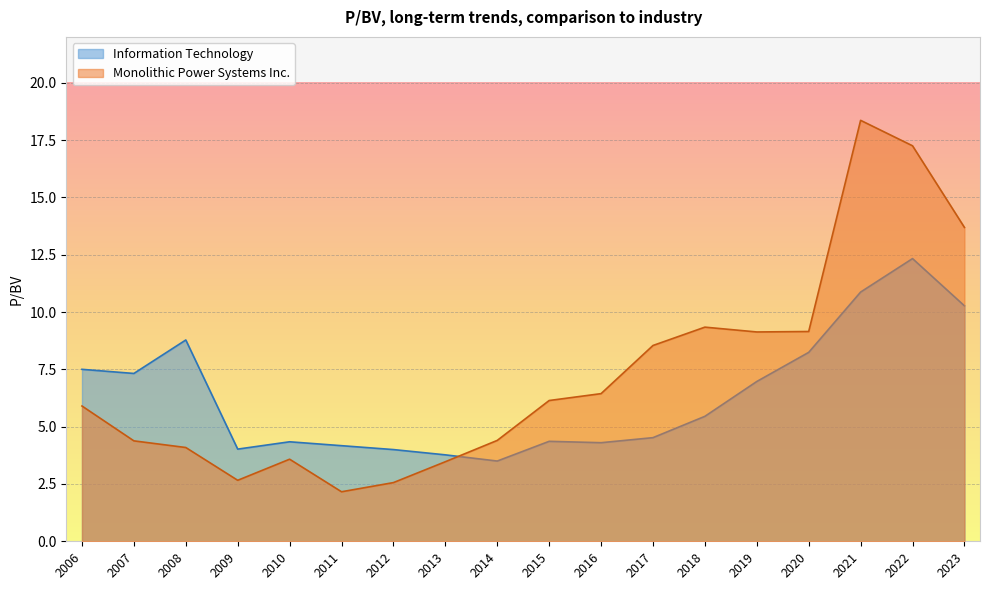

What are all the series names shown in the legend?

Information Technology, Monolithic Power Systems Inc.